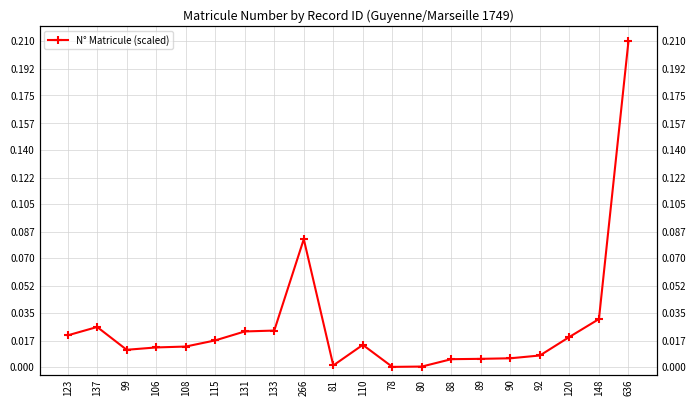

True or false: the data shows 0.3 at 636.

False